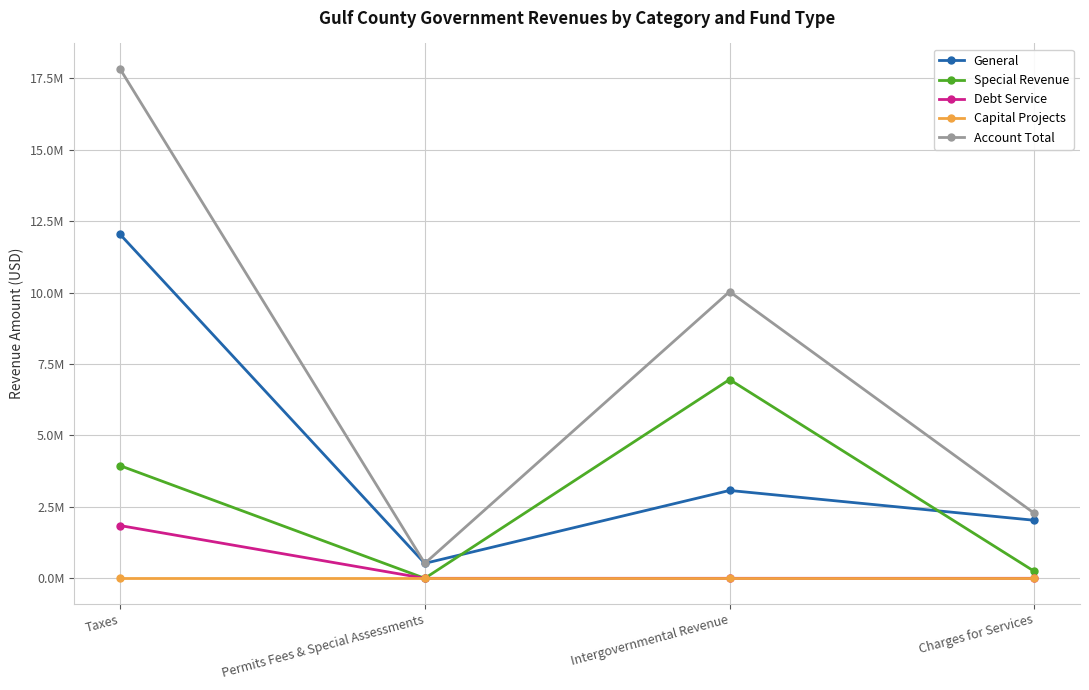

Reading right to left, extract all data points from this chart.

General: 2031347	3075148	523768	12038046
Special Revenue: 244210	6956843	0	3942865
Debt Service: 0	0	0	1846233
Capital Projects: 0	0	0	0
Account Total: 2275557	10031991	523768	17827144